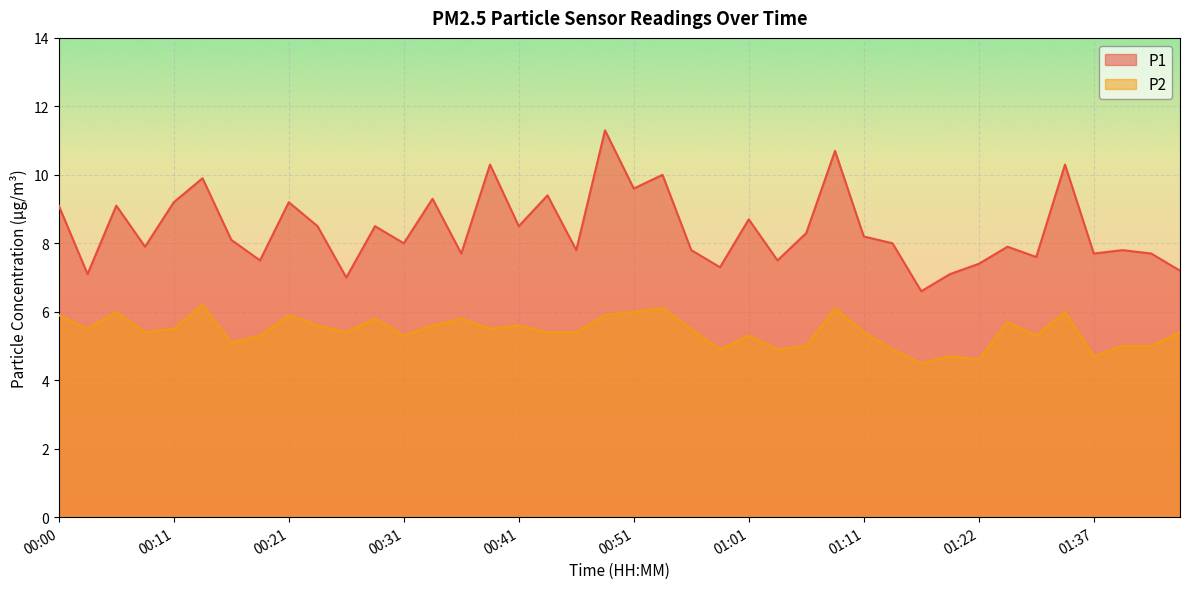

Rank the series by their maximum value, from highest to lowest.

P1, P2